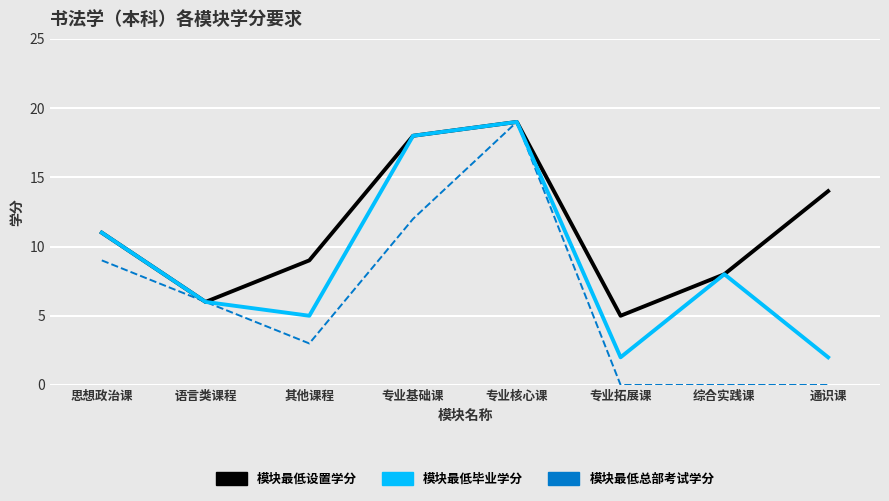

Which series has the largest total across all categories?

模块最低设置学分